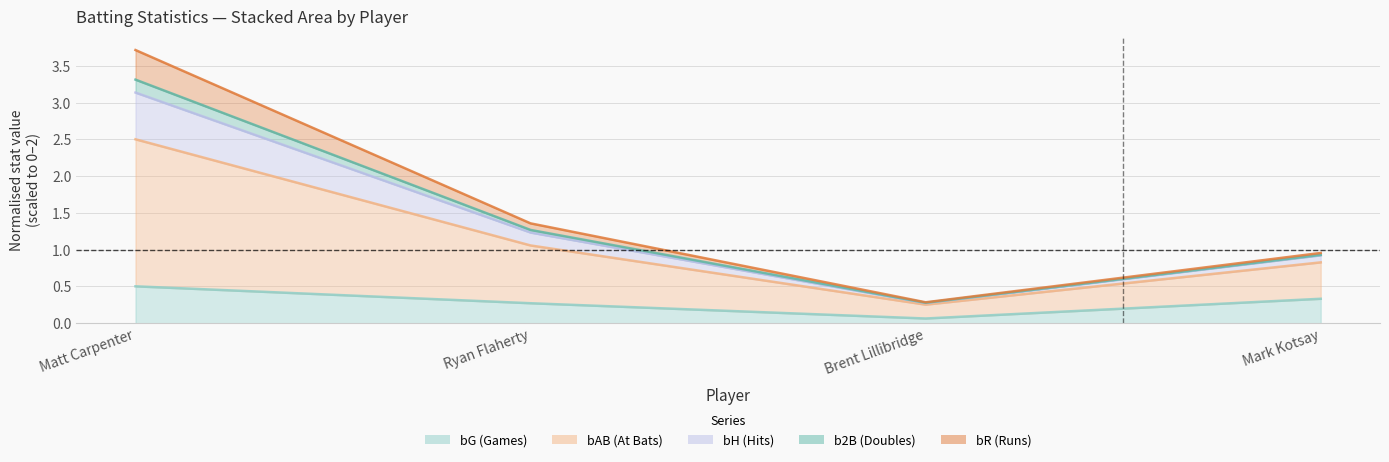

True or false: bR and bH intersect in this chart.

False